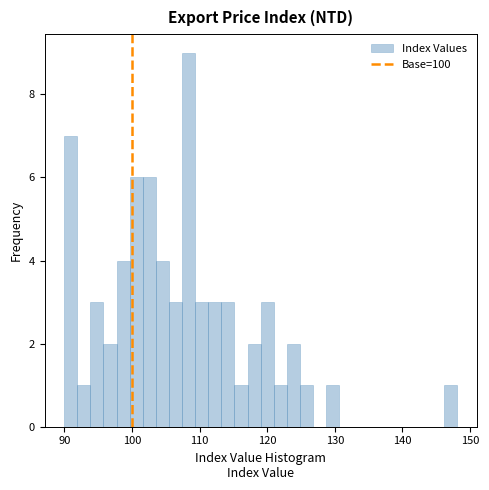

Read against the x-axis, roughly where is the centre of the tallest bar?

108